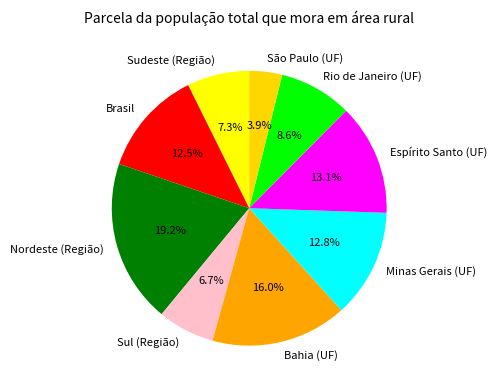

Which category has the biggest portion of the pie?

Nordeste (Região)